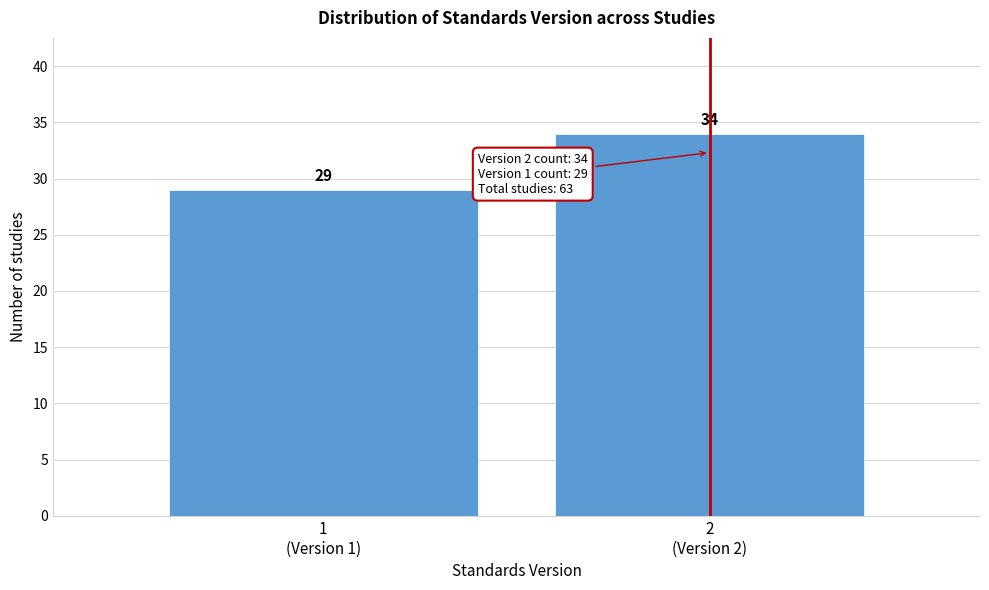

Reading left to right, extract all data points from this chart.

29	34